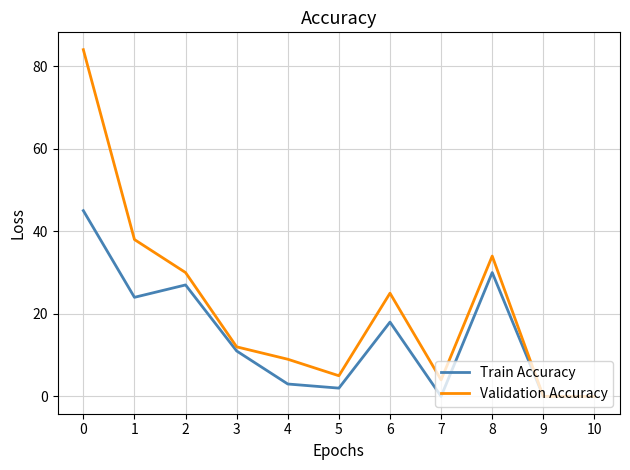

What is the approximate value of Validation Accuracy at 2, to the nearest 5?

30